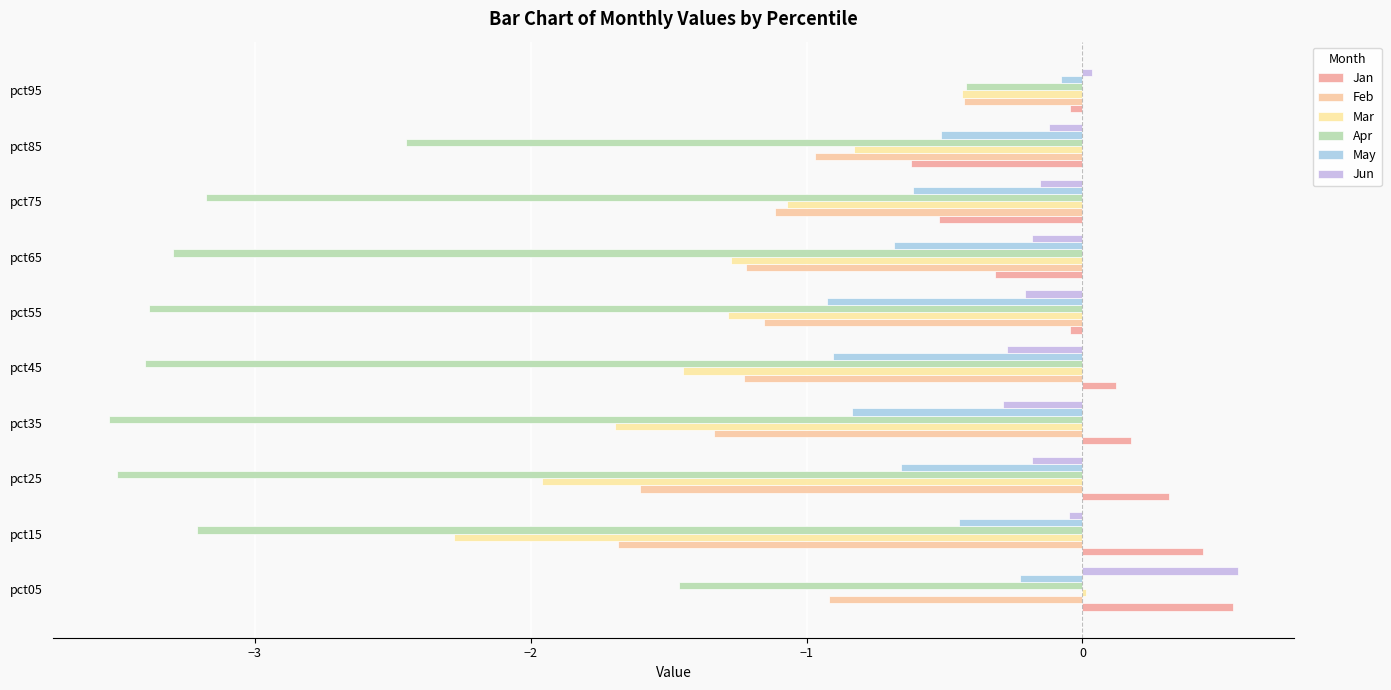

What is the value of the Apr bar at the 10th from the left?

-0.4